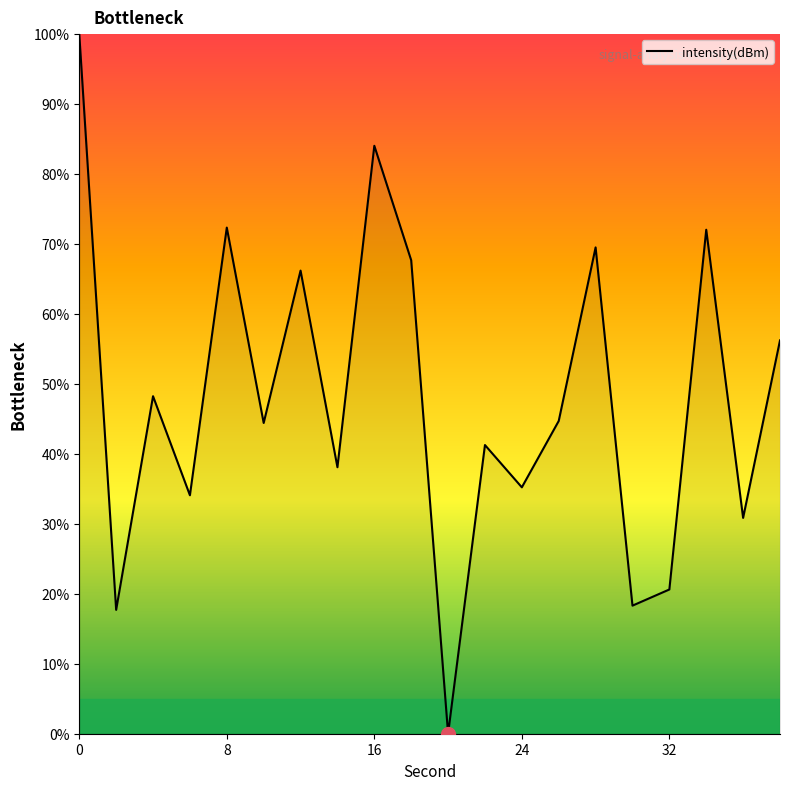

What is the greatest value displayed?

100.0